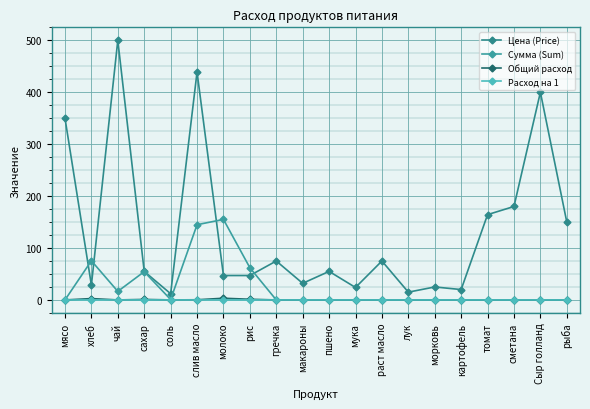

Is the value of Сумма (Sum) at рис greater than the value of Цена (Price) at морковь?

Yes